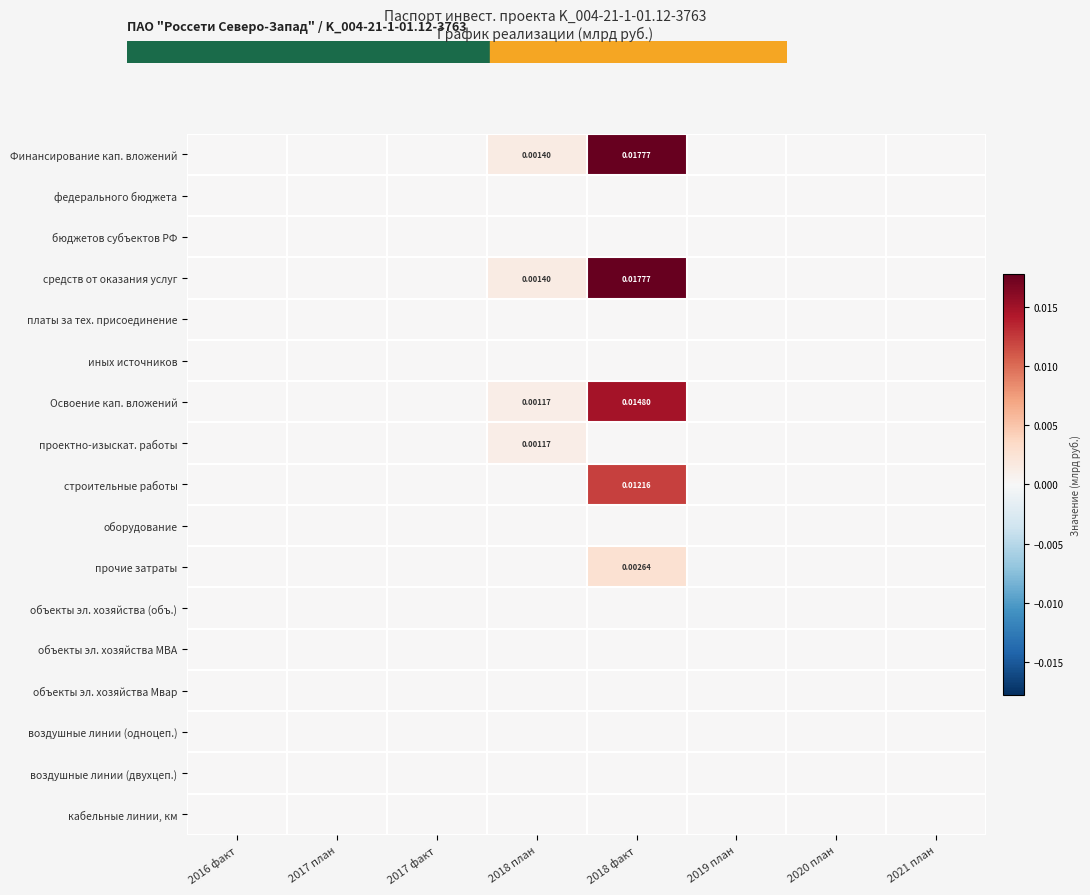

Which series has the largest range (max minus min)?

Финансирование кап. вложений